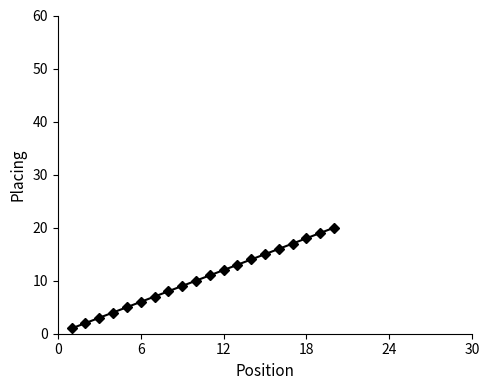

What is the greatest value displayed?

20